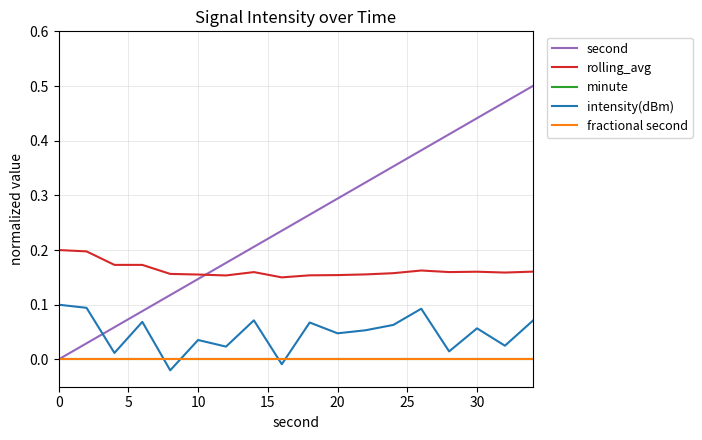

Does the chart have visible grid lines?

Yes